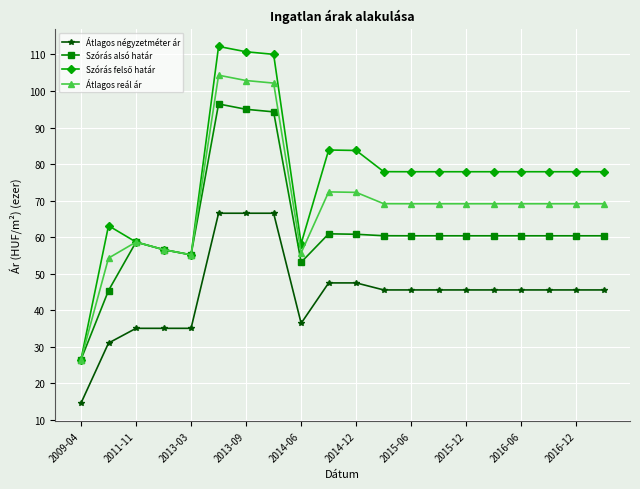

What is the minimum value shown in the chart?

14.5